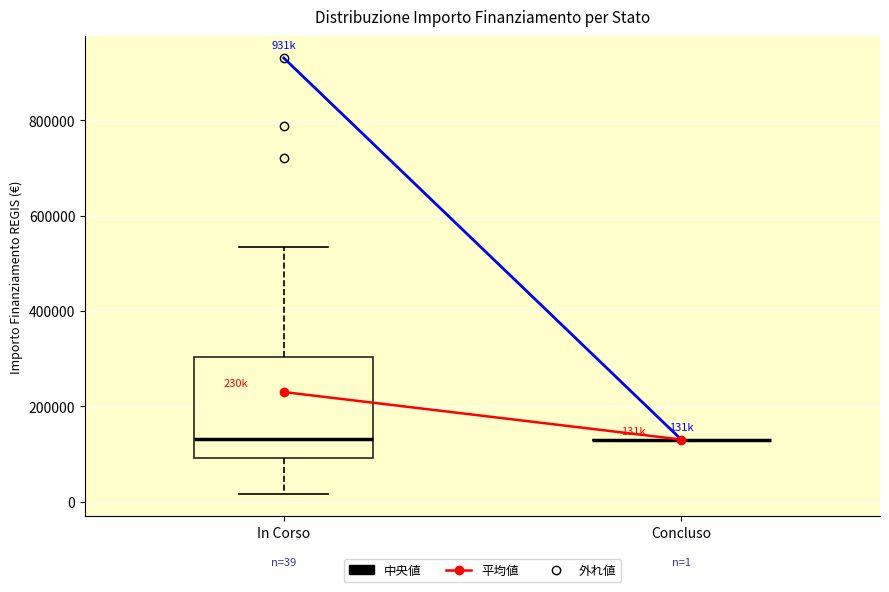

Comparing the boxes themselves (not the whiskers), which one is the tallest?

In Corso